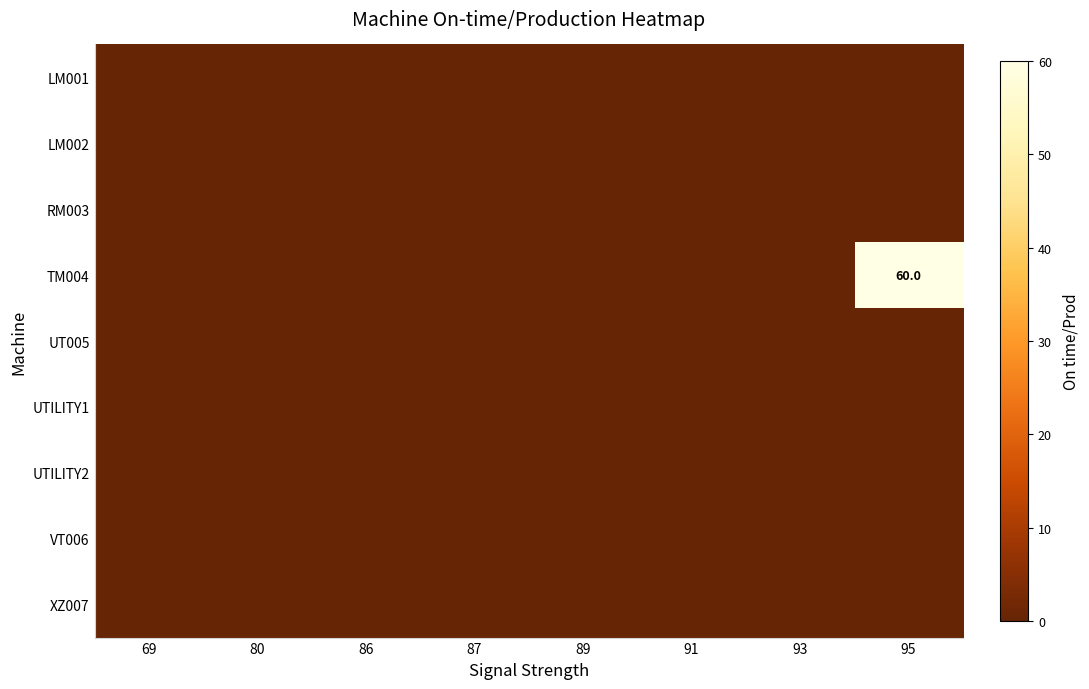

Which series has the largest range (max minus min)?

TM004